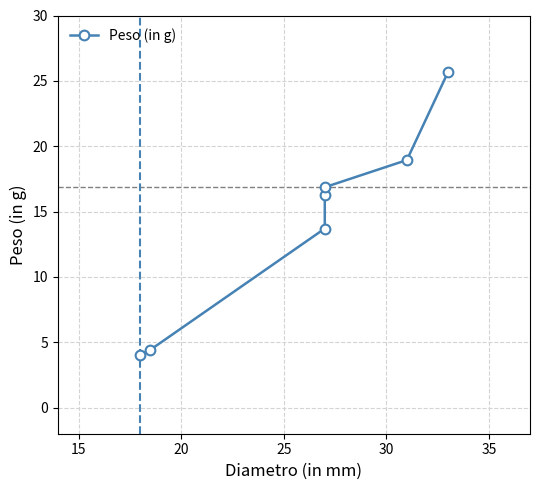

What is the average value?

14.3